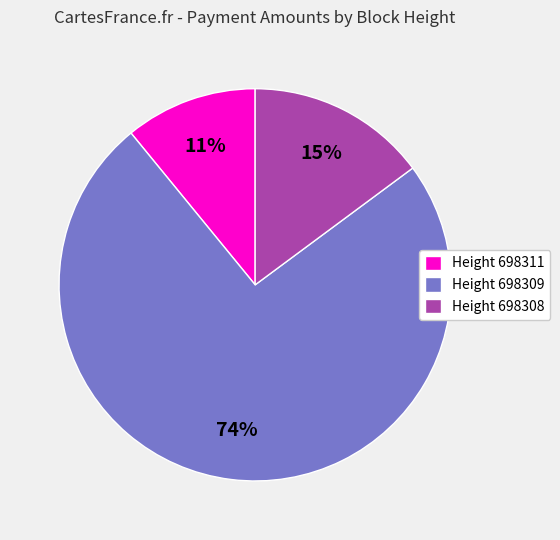

How many segments does this pie chart have?

3